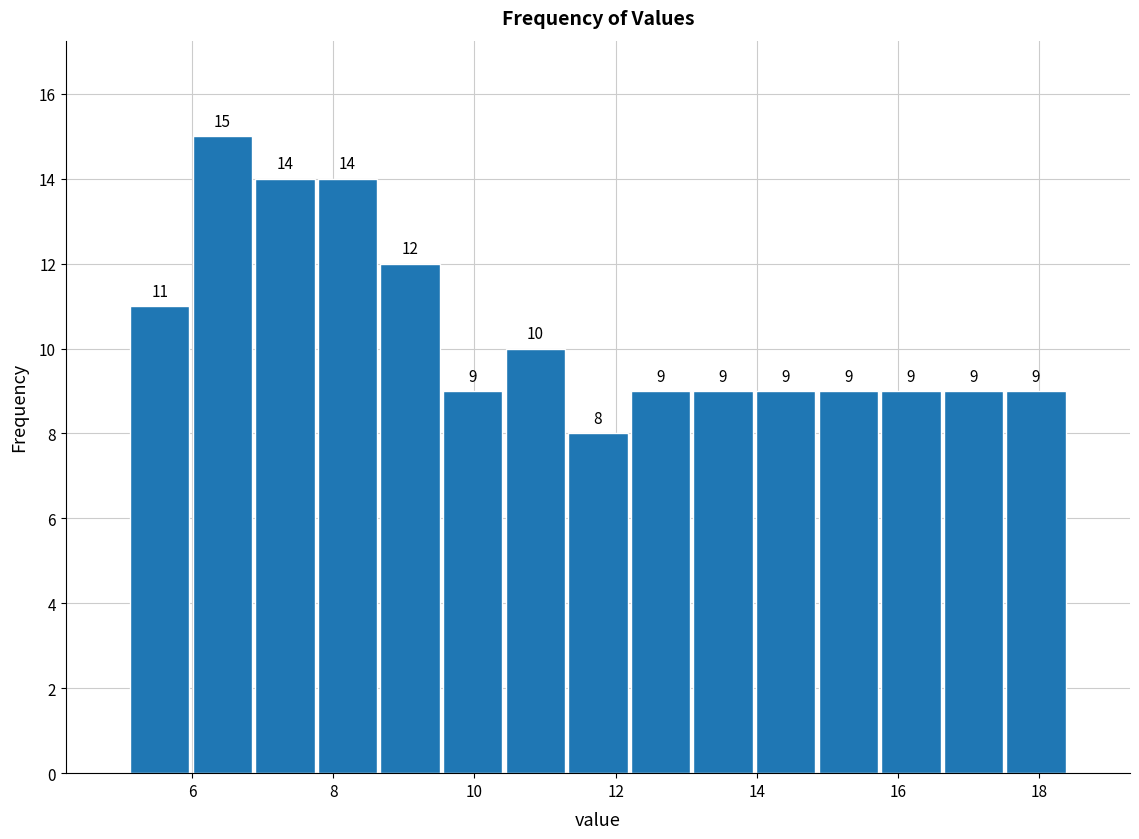

Which range on the x-axis has the tallest bar?

6.0 to 6.8